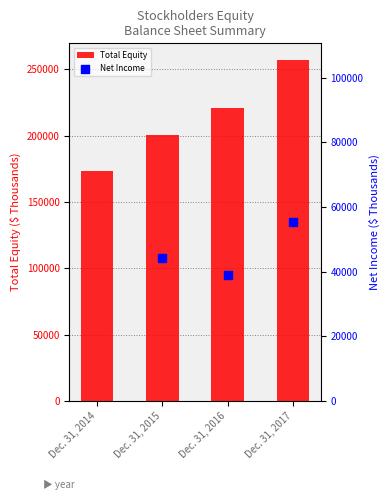

What is the change in value from Dec. 31, 2015 to Dec. 31, 2017?

+56182